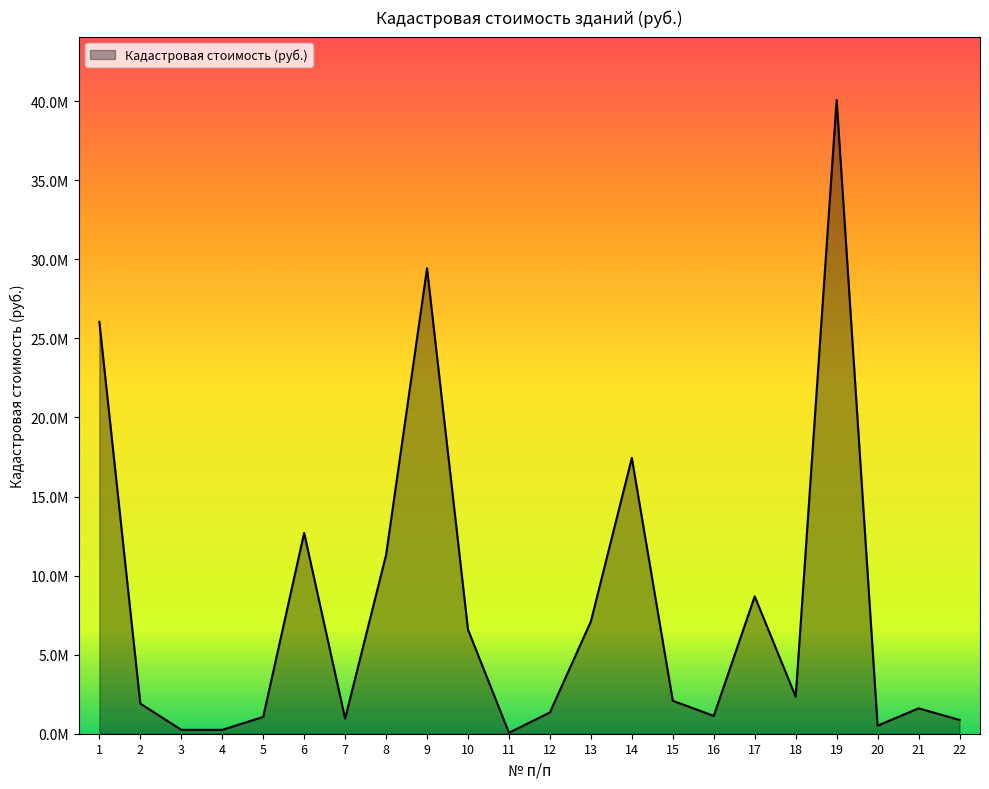

True or false: the data has more than 2 interior local peaks.

True